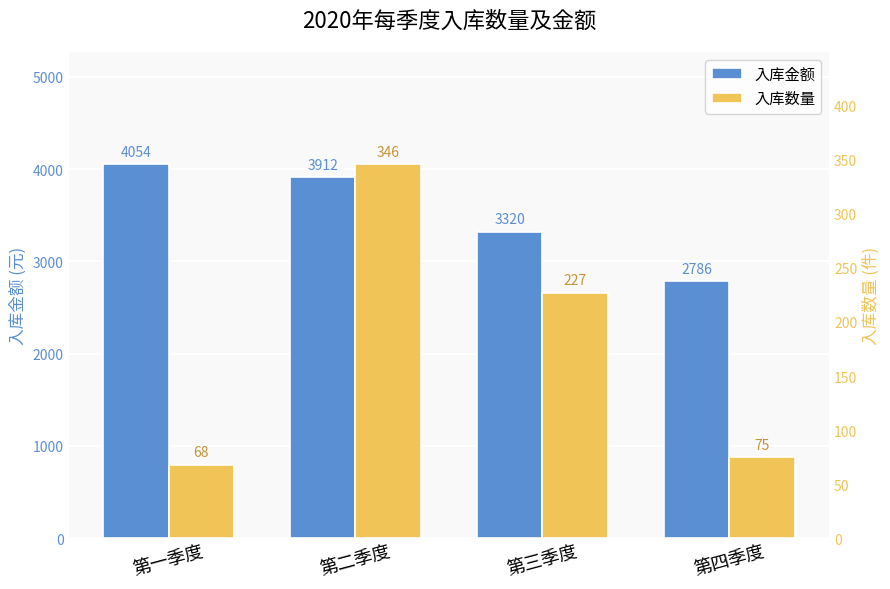

At which category is the sum across all series the highest?

第二季度